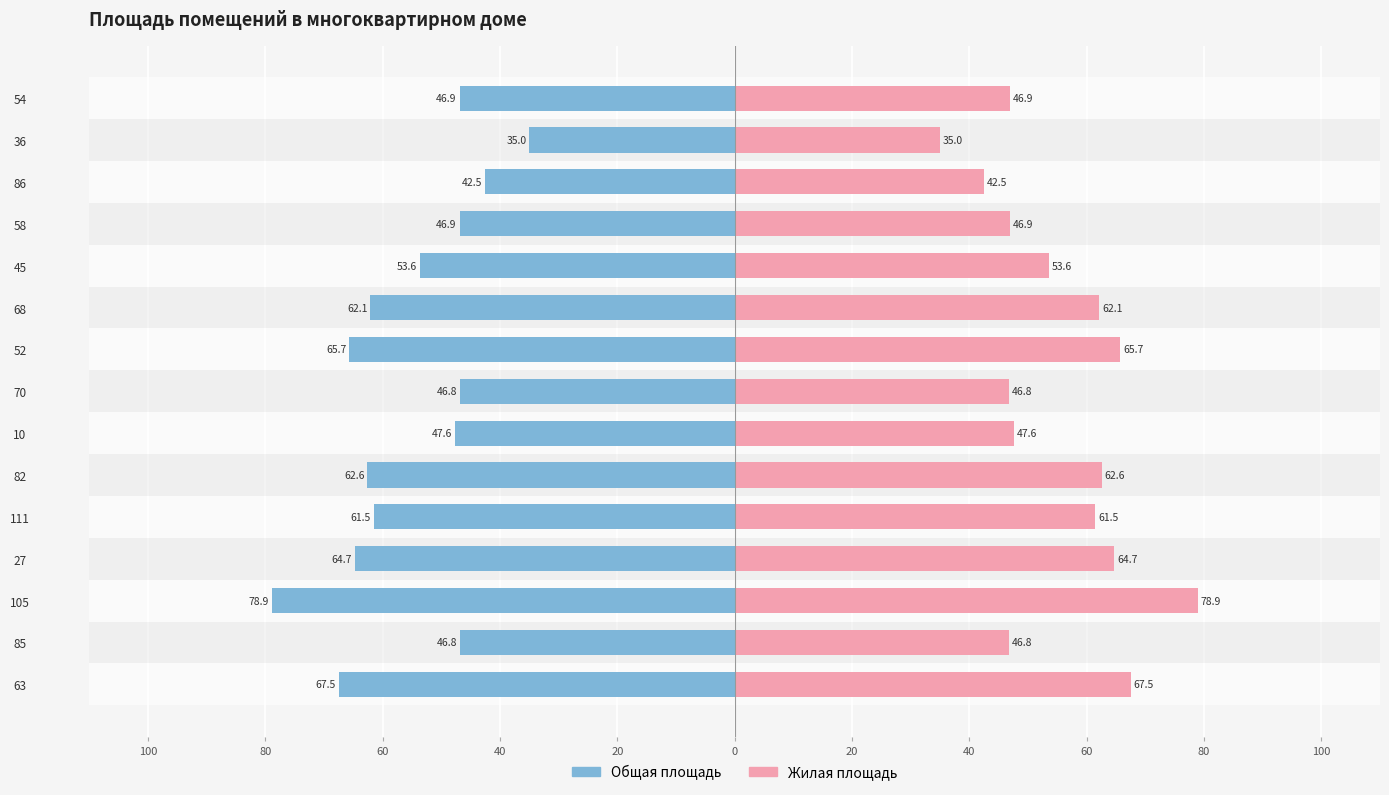

At how many categories does at least one series exceed -33?

15